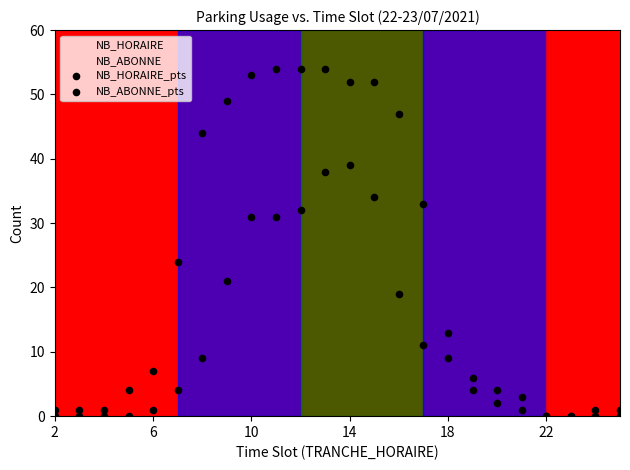

Which series contains the lowest Y value?

NB_HORAIRE_pts